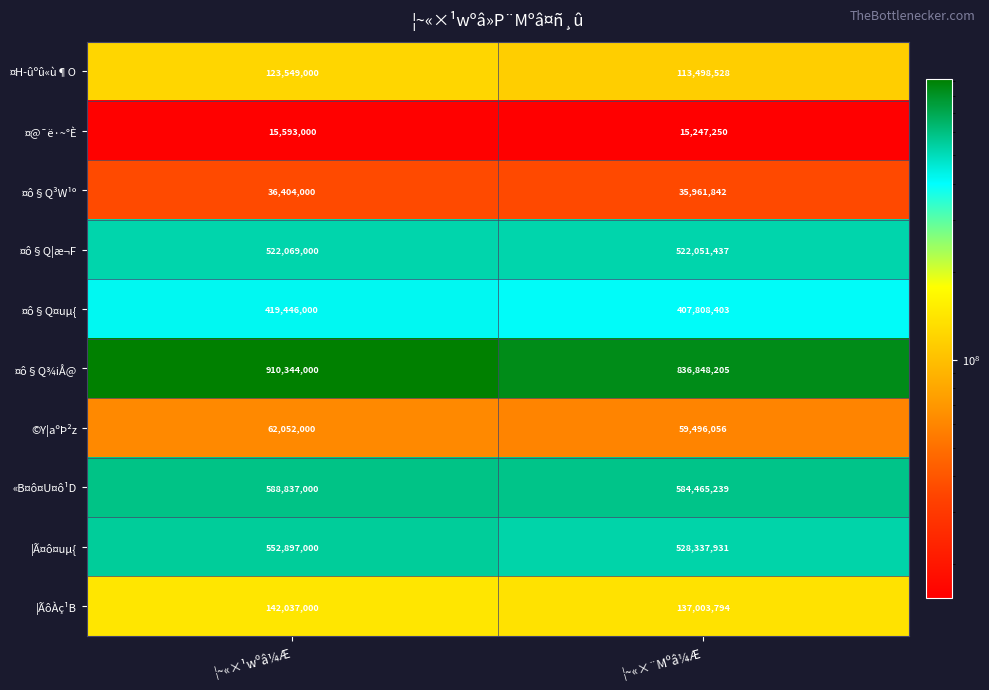

Rank the series at ¦~«×¹wºâ¼Æ from highest to lowest value.

¤ô§Q¾iÅ@, «B¤ô¤U¤ô¹D, ¦Ã¤ô¤uµ{, ¤ô§Q¦æ¬F, ¤ô§Q¤uµ{, ¦ÃôÀç¹B, ¤H­ûºû«ù¶O, ©Y¦aºÞ²z, ¤ô§Q³W¹º, ¤@¯ë·~°È